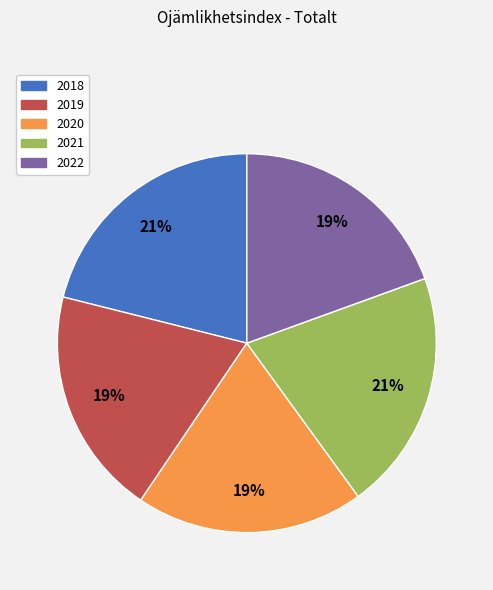

True or false: 2019 accounts for 19% of the total.

True